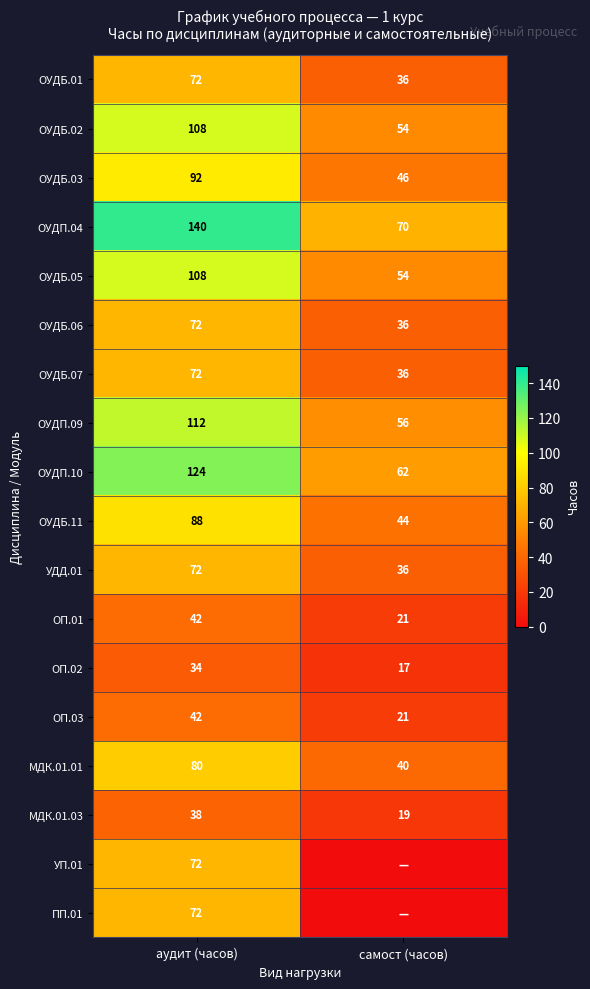

List the labels in order of ОУДП.10 value, largest first.

аудит (часов), самост (часов)